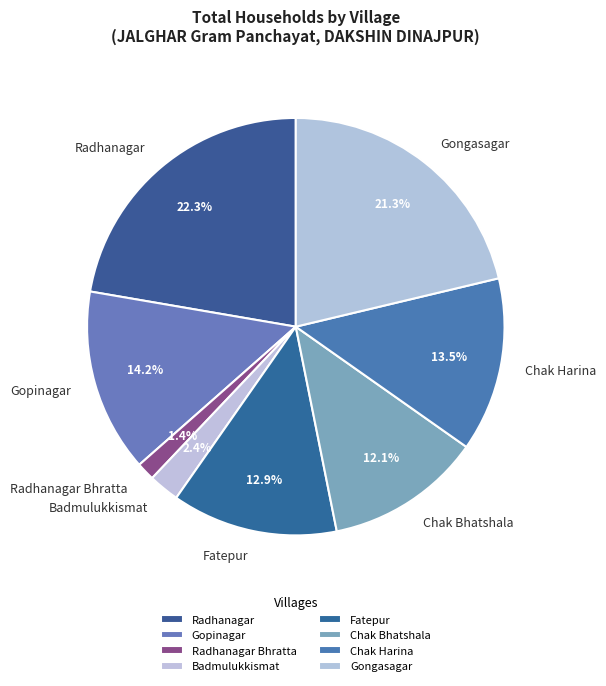

To the nearest percent, what is the combined percentage of Radhanagar Bhratta and Radhanagar?

24%